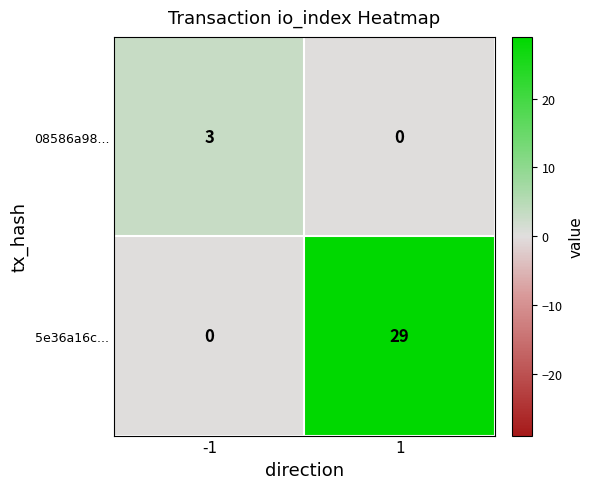

The 5e36a16c... series shows 17 at -1. True or false?

False